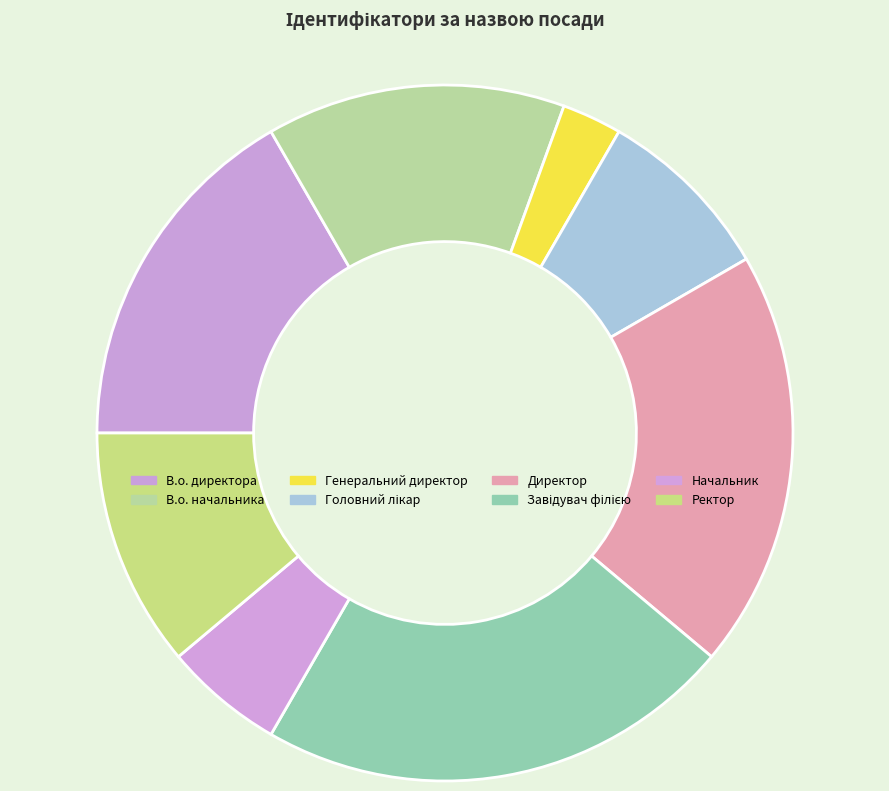

True or false: Начальник accounts for 1% of the total.

False